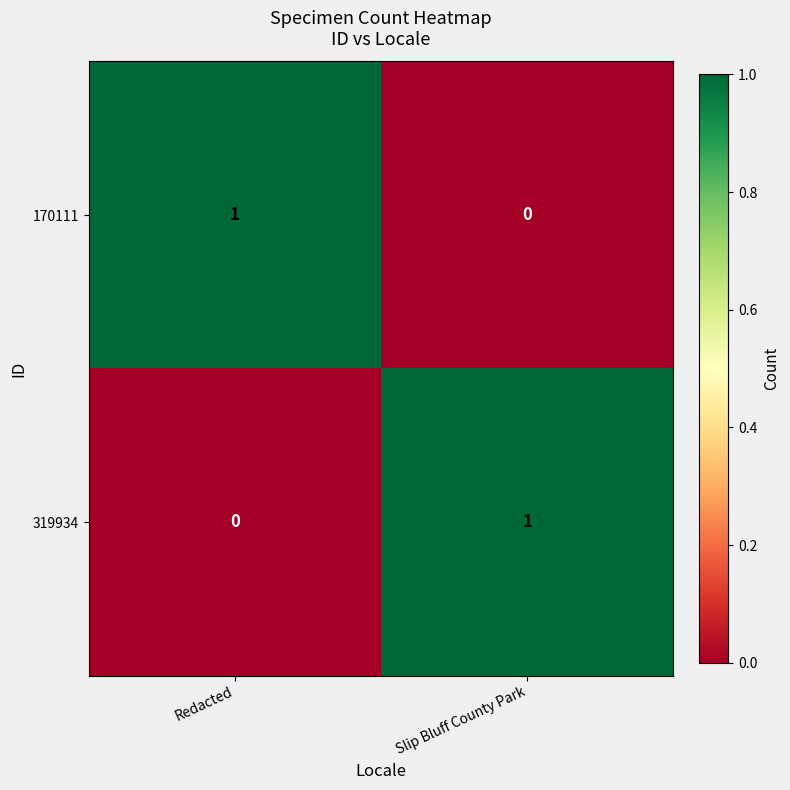

Where is 319934 nearest to the value 0?

Redacted